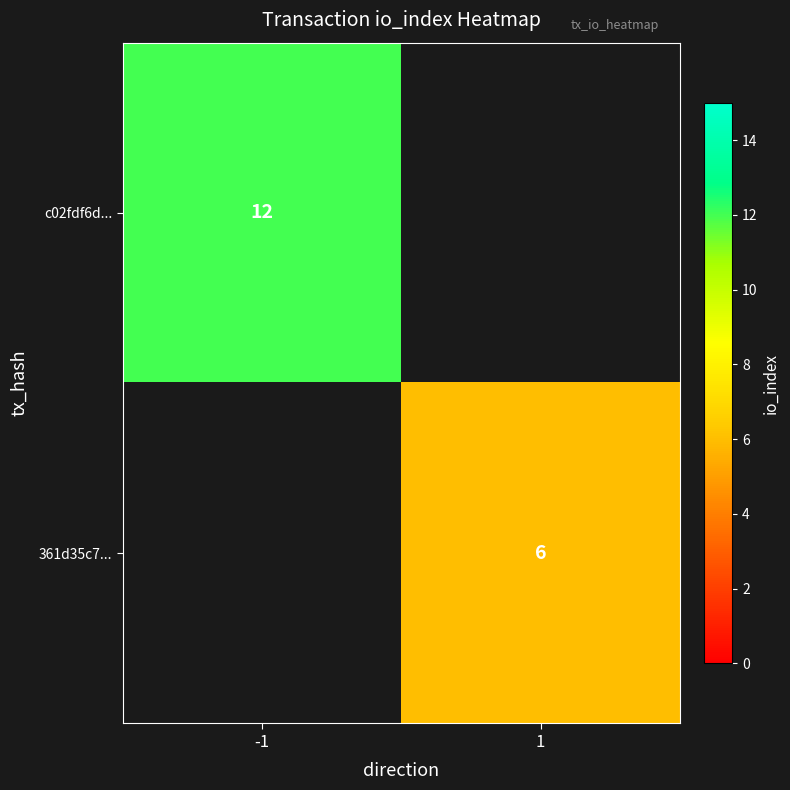

What is the spread (max minus min) of values at 1?

6